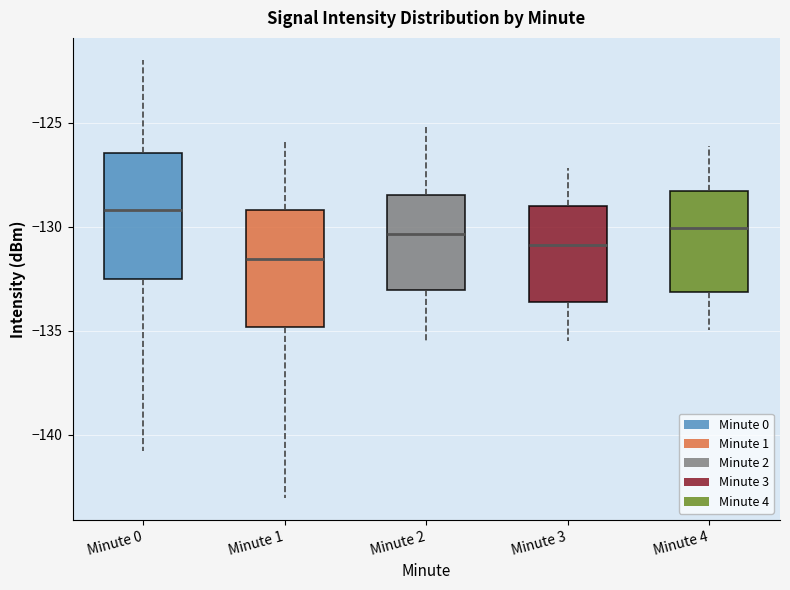

Where is the upper edge of the box for Minute 2 on the y-axis? The values are not printed on the chart, so give them approximately, as read against the axis.

-128.5